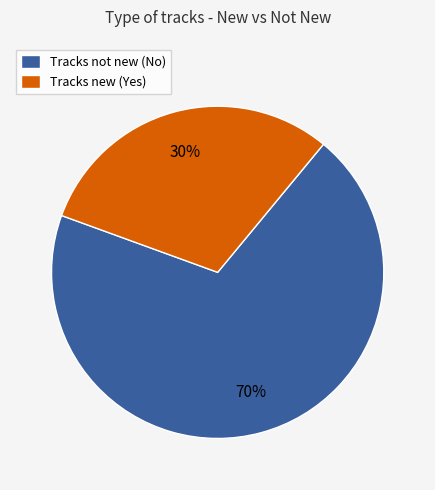

What percentage is the Tracks not new (No) slice, to the nearest percent?

70%